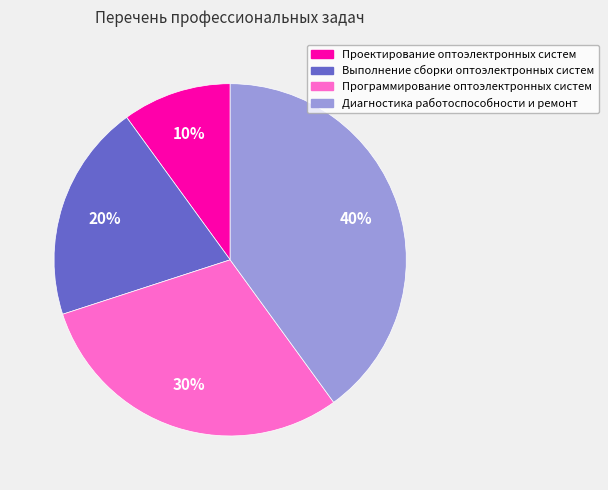

Rank the categories by value from lowest to highest.

Проектирование оптоэлектронных систем, Выполнение сборки оптоэлектронных систем, Программирование оптоэлектронных систем, Диагностика работоспособности и ремонт